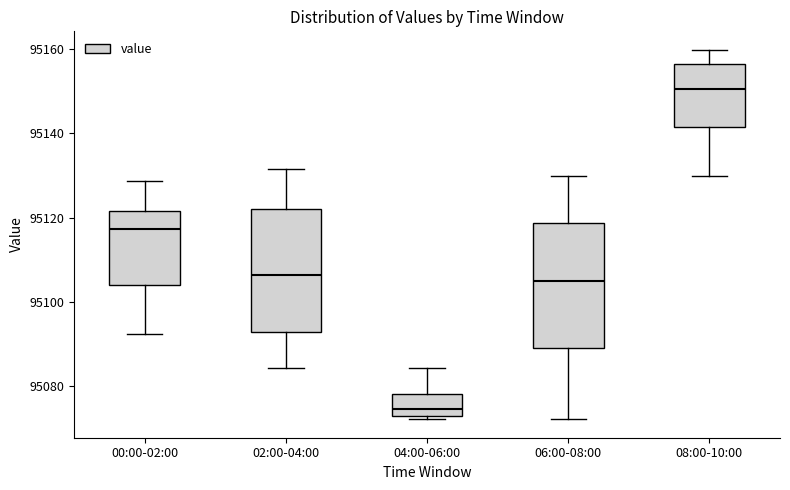

Where is the upper edge of the box for 04:00-06:00 on the y-axis? The values are not printed on the chart, so give them approximately, as read against the axis.

95078